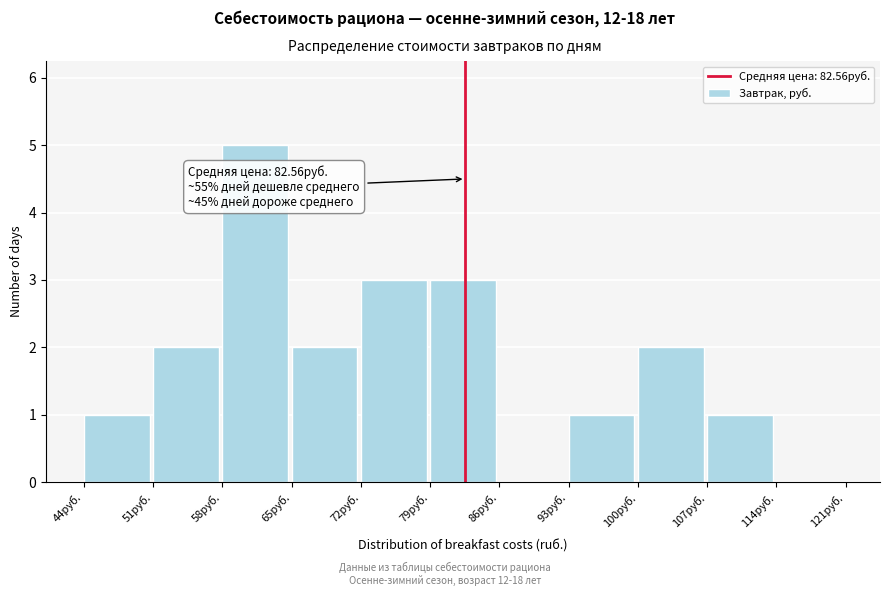

Which range on the x-axis has the tallest bar?

58 to 65